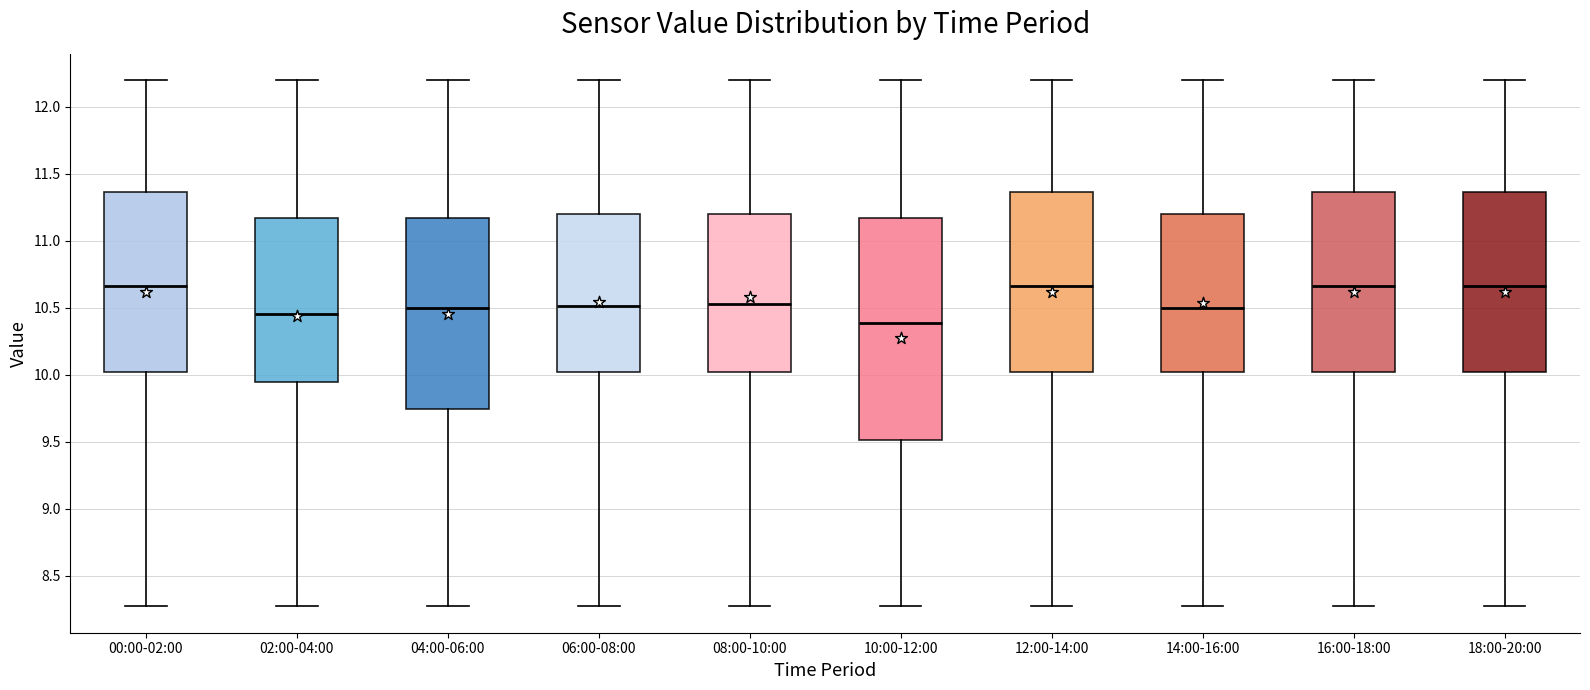

Reading left to right, transcribe this box plot: for each box, give where its median line is, the range the box spans, and where its two whiskers end, as read against the y-axis. The values are not printed on the chart, so give them approximately, as read against the axis.

00:00-02:00: median 10.65, box 10.00 to 11.35, whiskers 8.25 to 12.20
02:00-04:00: median 10.45, box 9.95 to 11.15, whiskers 8.25 to 12.20
04:00-06:00: median 10.50, box 9.75 to 11.15, whiskers 8.25 to 12.20
06:00-08:00: median 10.50, box 10.00 to 11.20, whiskers 8.25 to 12.20
08:00-10:00: median 10.55, box 10.00 to 11.20, whiskers 8.25 to 12.20
10:00-12:00: median 10.40, box 9.50 to 11.15, whiskers 8.25 to 12.20
12:00-14:00: median 10.65, box 10.00 to 11.35, whiskers 8.25 to 12.20
14:00-16:00: median 10.50, box 10.00 to 11.20, whiskers 8.25 to 12.20
16:00-18:00: median 10.65, box 10.00 to 11.35, whiskers 8.25 to 12.20
18:00-20:00: median 10.65, box 10.00 to 11.35, whiskers 8.25 to 12.20